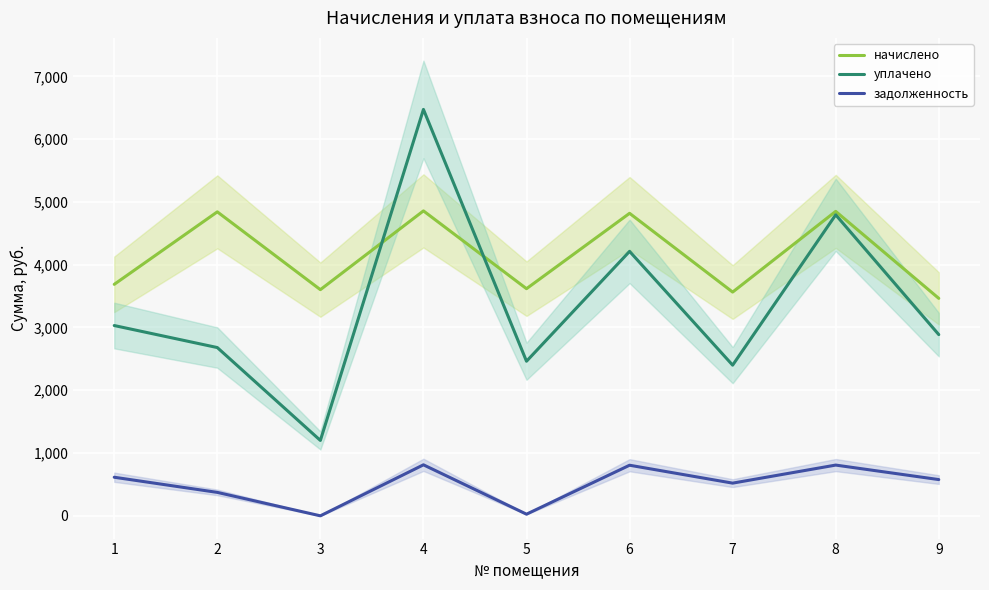

What are all the series names shown in the legend?

начислено, уплачено, задолженность